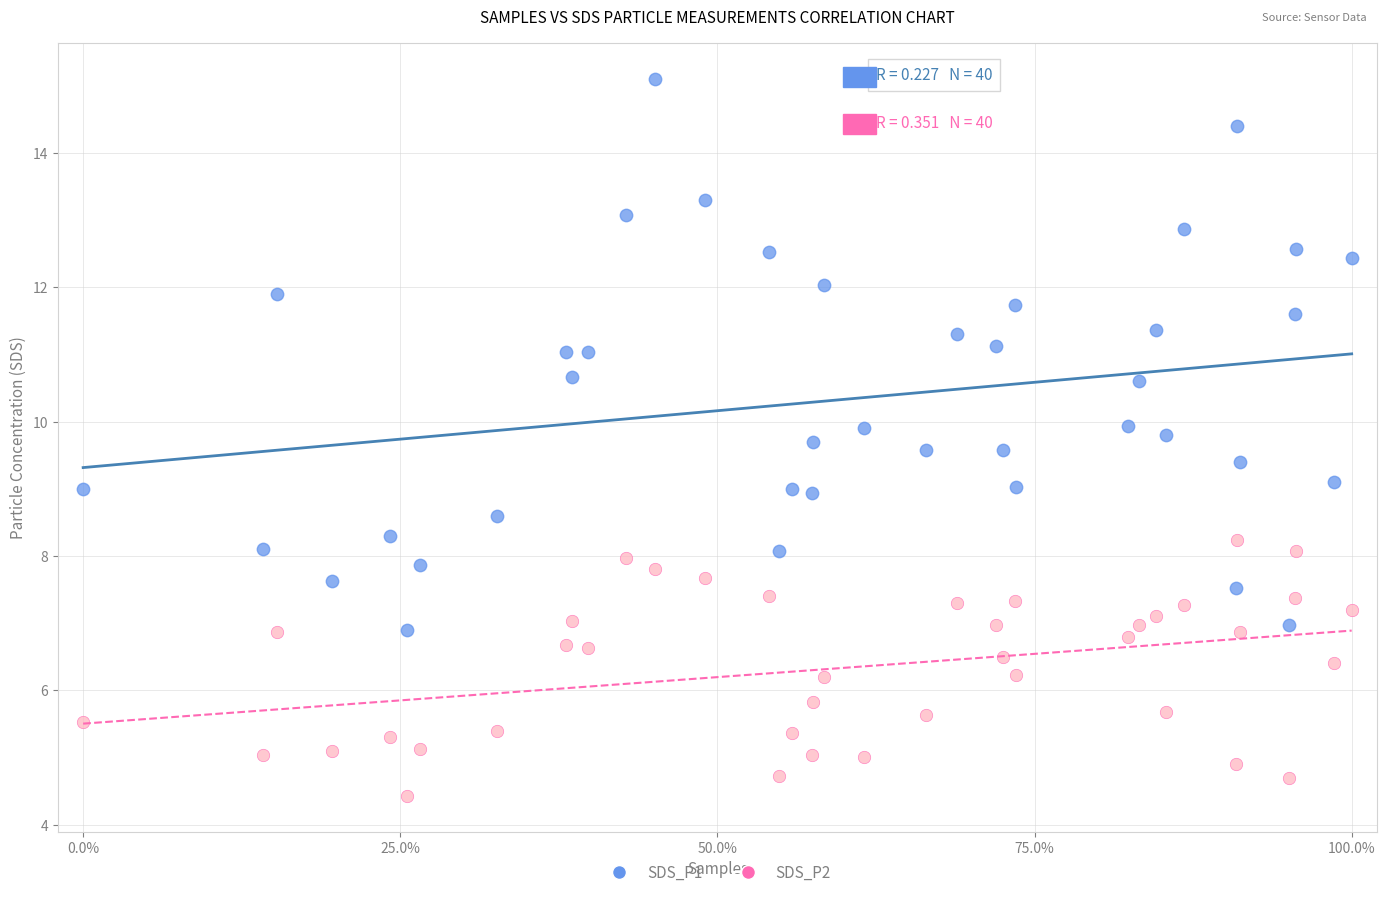

What are all the series names shown in the legend?

SDS_P1, SDS_P2